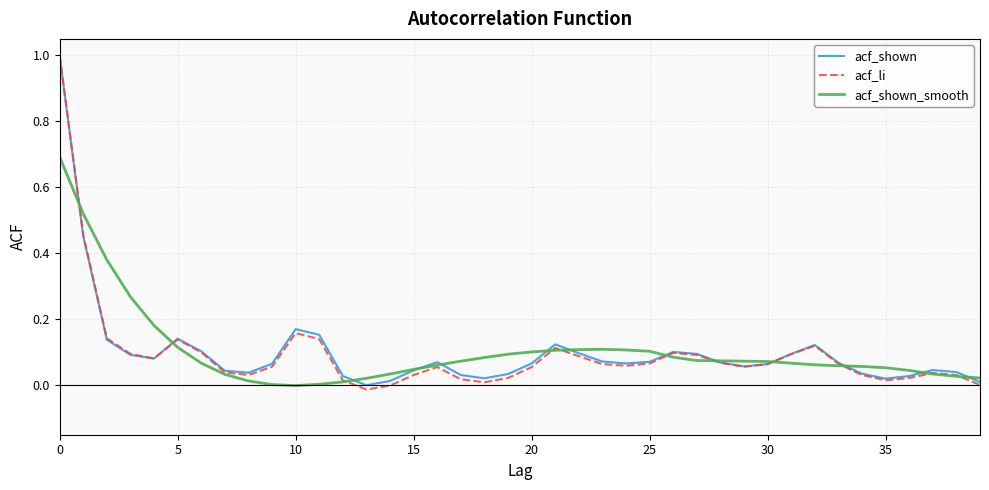

What is the maximum value for acf_shown_smooth?

0.7